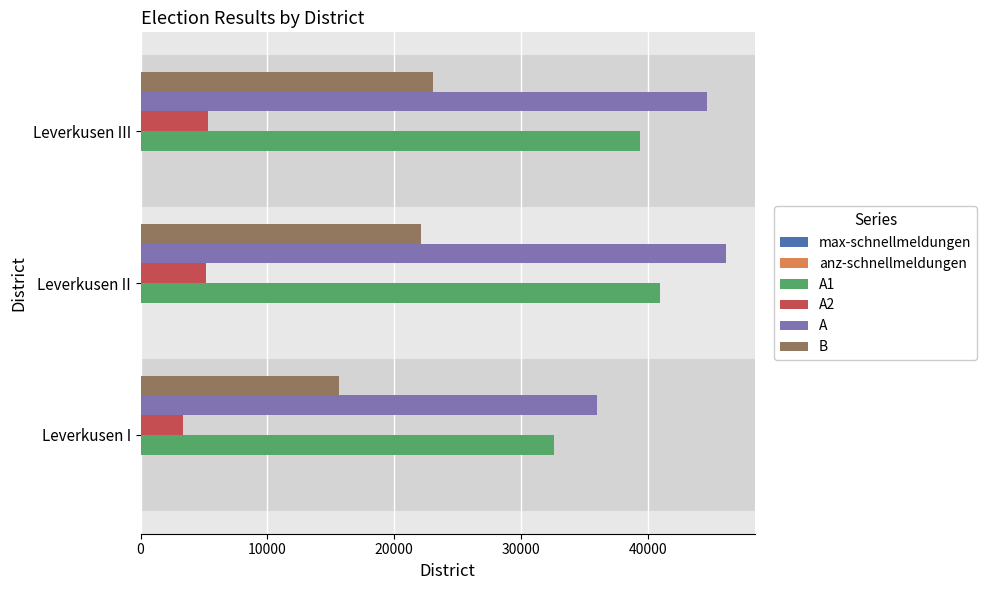

Is it true that B equals 20902 at Leverkusen I?

False